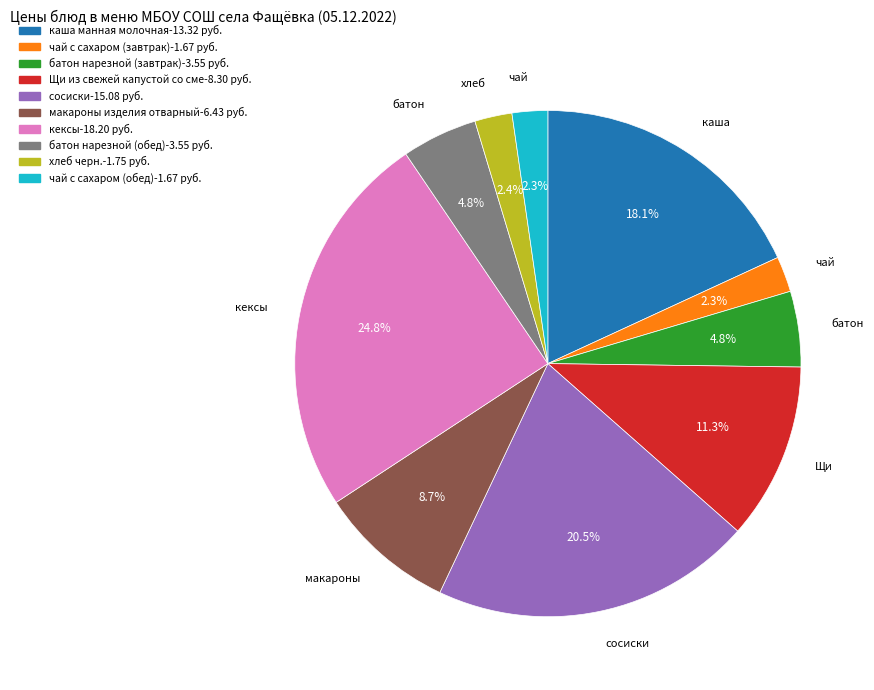

Does any single category account for the majority?

No